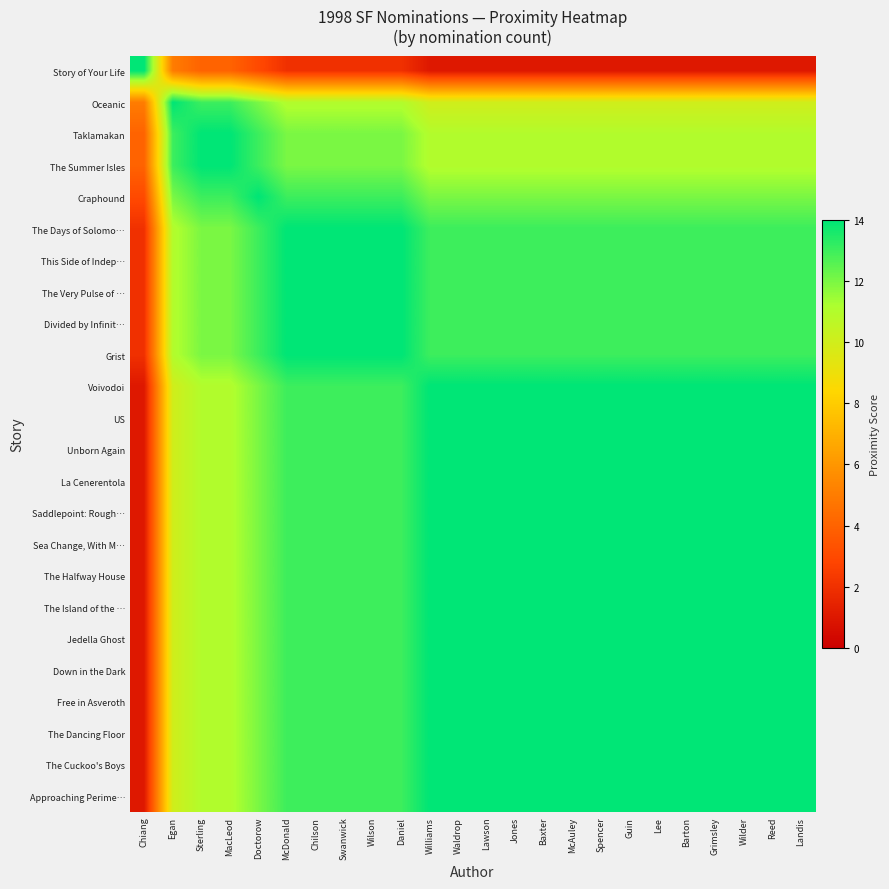

Reading left to right, list all the values displayed in this chart.

Story of Your Life: Chiang=14	Egan=5	Sterling=4	MacLeod=4	Doctorow=3	McDonald=2	Chilson=2	Swanwick=2	Wilson=2	Daniel=2	Williams=1	Waldrop=1	Lawson=1	Jones=1	Baxter=1	McAuley=1	Spencer=1	Guin=1	Lee=1	Barton=1	Grimsley=1	Wilder=1	Reed=1	Landis=1
Oceanic: Chiang=5	Egan=14	Sterling=13	MacLeod=13	Doctorow=12	McDonald=11	Chilson=11	Swanwick=11	Wilson=11	Daniel=11	Williams=10	Waldrop=10	Lawson=10	Jones=10	Baxter=10	McAuley=10	Spencer=10	Guin=10	Lee=10	Barton=10	Grimsley=10	Wilder=10	Reed=10	Landis=10
Taklamakan: Chiang=4	Egan=13	Sterling=14	MacLeod=14	Doctorow=13	McDonald=12	Chilson=12	Swanwick=12	Wilson=12	Daniel=12	Williams=11	Waldrop=11	Lawson=11	Jones=11	Baxter=11	McAuley=11	Spencer=11	Guin=11	Lee=11	Barton=11	Grimsley=11	Wilder=11	Reed=11	Landis=11
The Summer Isles: Chiang=4	Egan=13	Sterling=14	MacLeod=14	Doctorow=13	McDonald=12	Chilson=12	Swanwick=12	Wilson=12	Daniel=12	Williams=11	Waldrop=11	Lawson=11	Jones=11	Baxter=11	McAuley=11	Spencer=11	Guin=11	Lee=11	Barton=11	Grimsley=11	Wilder=11	Reed=11	Landis=11
Craphound: Chiang=3	Egan=12	Sterling=13	MacLeod=13	Doctorow=14	McDonald=13	Chilson=13	Swanwick=13	Wilson=13	Daniel=13	Williams=12	Waldrop=12	Lawson=12	Jones=12	Baxter=12	McAuley=12	Spencer=12	Guin=12	Lee=12	Barton=12	Grimsley=12	Wilder=12	Reed=12	Landis=12
The Days of Solomo…: Chiang=2	Egan=11	Sterling=12	MacLeod=12	Doctorow=13	McDonald=14	Chilson=14	Swanwick=14	Wilson=14	Daniel=14	Williams=13	Waldrop=13	Lawson=13	Jones=13	Baxter=13	McAuley=13	Spencer=13	Guin=13	Lee=13	Barton=13	Grimsley=13	Wilder=13	Reed=13	Landis=13
This Side of Indep…: Chiang=2	Egan=11	Sterling=12	MacLeod=12	Doctorow=13	McDonald=14	Chilson=14	Swanwick=14	Wilson=14	Daniel=14	Williams=13	Waldrop=13	Lawson=13	Jones=13	Baxter=13	McAuley=13	Spencer=13	Guin=13	Lee=13	Barton=13	Grimsley=13	Wilder=13	Reed=13	Landis=13
The Very Pulse of …: Chiang=2	Egan=11	Sterling=12	MacLeod=12	Doctorow=13	McDonald=14	Chilson=14	Swanwick=14	Wilson=14	Daniel=14	Williams=13	Waldrop=13	Lawson=13	Jones=13	Baxter=13	McAuley=13	Spencer=13	Guin=13	Lee=13	Barton=13	Grimsley=13	Wilder=13	Reed=13	Landis=13
Divided by Infinit…: Chiang=2	Egan=11	Sterling=12	MacLeod=12	Doctorow=13	McDonald=14	Chilson=14	Swanwick=14	Wilson=14	Daniel=14	Williams=13	Waldrop=13	Lawson=13	Jones=13	Baxter=13	McAuley=13	Spencer=13	Guin=13	Lee=13	Barton=13	Grimsley=13	Wilder=13	Reed=13	Landis=13
Grist: Chiang=2	Egan=11	Sterling=12	MacLeod=12	Doctorow=13	McDonald=14	Chilson=14	Swanwick=14	Wilson=14	Daniel=14	Williams=13	Waldrop=13	Lawson=13	Jones=13	Baxter=13	McAuley=13	Spencer=13	Guin=13	Lee=13	Barton=13	Grimsley=13	Wilder=13	Reed=13	Landis=13
Voivodoi: Chiang=1	Egan=10	Sterling=11	MacLeod=11	Doctorow=12	McDonald=13	Chilson=13	Swanwick=13	Wilson=13	Daniel=13	Williams=14	Waldrop=14	Lawson=14	Jones=14	Baxter=14	McAuley=14	Spencer=14	Guin=14	Lee=14	Barton=14	Grimsley=14	Wilder=14	Reed=14	Landis=14
US: Chiang=1	Egan=10	Sterling=11	MacLeod=11	Doctorow=12	McDonald=13	Chilson=13	Swanwick=13	Wilson=13	Daniel=13	Williams=14	Waldrop=14	Lawson=14	Jones=14	Baxter=14	McAuley=14	Spencer=14	Guin=14	Lee=14	Barton=14	Grimsley=14	Wilder=14	Reed=14	Landis=14
Unborn Again: Chiang=1	Egan=10	Sterling=11	MacLeod=11	Doctorow=12	McDonald=13	Chilson=13	Swanwick=13	Wilson=13	Daniel=13	Williams=14	Waldrop=14	Lawson=14	Jones=14	Baxter=14	McAuley=14	Spencer=14	Guin=14	Lee=14	Barton=14	Grimsley=14	Wilder=14	Reed=14	Landis=14
La Cenerentola: Chiang=1	Egan=10	Sterling=11	MacLeod=11	Doctorow=12	McDonald=13	Chilson=13	Swanwick=13	Wilson=13	Daniel=13	Williams=14	Waldrop=14	Lawson=14	Jones=14	Baxter=14	McAuley=14	Spencer=14	Guin=14	Lee=14	Barton=14	Grimsley=14	Wilder=14	Reed=14	Landis=14
Saddlepoint: Rough…: Chiang=1	Egan=10	Sterling=11	MacLeod=11	Doctorow=12	McDonald=13	Chilson=13	Swanwick=13	Wilson=13	Daniel=13	Williams=14	Waldrop=14	Lawson=14	Jones=14	Baxter=14	McAuley=14	Spencer=14	Guin=14	Lee=14	Barton=14	Grimsley=14	Wilder=14	Reed=14	Landis=14
Sea Change, With M…: Chiang=1	Egan=10	Sterling=11	MacLeod=11	Doctorow=12	McDonald=13	Chilson=13	Swanwick=13	Wilson=13	Daniel=13	Williams=14	Waldrop=14	Lawson=14	Jones=14	Baxter=14	McAuley=14	Spencer=14	Guin=14	Lee=14	Barton=14	Grimsley=14	Wilder=14	Reed=14	Landis=14
The Halfway House: Chiang=1	Egan=10	Sterling=11	MacLeod=11	Doctorow=12	McDonald=13	Chilson=13	Swanwick=13	Wilson=13	Daniel=13	Williams=14	Waldrop=14	Lawson=14	Jones=14	Baxter=14	McAuley=14	Spencer=14	Guin=14	Lee=14	Barton=14	Grimsley=14	Wilder=14	Reed=14	Landis=14
The Island of the …: Chiang=1	Egan=10	Sterling=11	MacLeod=11	Doctorow=12	McDonald=13	Chilson=13	Swanwick=13	Wilson=13	Daniel=13	Williams=14	Waldrop=14	Lawson=14	Jones=14	Baxter=14	McAuley=14	Spencer=14	Guin=14	Lee=14	Barton=14	Grimsley=14	Wilder=14	Reed=14	Landis=14
Jedella Ghost: Chiang=1	Egan=10	Sterling=11	MacLeod=11	Doctorow=12	McDonald=13	Chilson=13	Swanwick=13	Wilson=13	Daniel=13	Williams=14	Waldrop=14	Lawson=14	Jones=14	Baxter=14	McAuley=14	Spencer=14	Guin=14	Lee=14	Barton=14	Grimsley=14	Wilder=14	Reed=14	Landis=14
Down in the Dark: Chiang=1	Egan=10	Sterling=11	MacLeod=11	Doctorow=12	McDonald=13	Chilson=13	Swanwick=13	Wilson=13	Daniel=13	Williams=14	Waldrop=14	Lawson=14	Jones=14	Baxter=14	McAuley=14	Spencer=14	Guin=14	Lee=14	Barton=14	Grimsley=14	Wilder=14	Reed=14	Landis=14
Free in Asveroth: Chiang=1	Egan=10	Sterling=11	MacLeod=11	Doctorow=12	McDonald=13	Chilson=13	Swanwick=13	Wilson=13	Daniel=13	Williams=14	Waldrop=14	Lawson=14	Jones=14	Baxter=14	McAuley=14	Spencer=14	Guin=14	Lee=14	Barton=14	Grimsley=14	Wilder=14	Reed=14	Landis=14
The Dancing Floor: Chiang=1	Egan=10	Sterling=11	MacLeod=11	Doctorow=12	McDonald=13	Chilson=13	Swanwick=13	Wilson=13	Daniel=13	Williams=14	Waldrop=14	Lawson=14	Jones=14	Baxter=14	McAuley=14	Spencer=14	Guin=14	Lee=14	Barton=14	Grimsley=14	Wilder=14	Reed=14	Landis=14
The Cuckoo's Boys: Chiang=1	Egan=10	Sterling=11	MacLeod=11	Doctorow=12	McDonald=13	Chilson=13	Swanwick=13	Wilson=13	Daniel=13	Williams=14	Waldrop=14	Lawson=14	Jones=14	Baxter=14	McAuley=14	Spencer=14	Guin=14	Lee=14	Barton=14	Grimsley=14	Wilder=14	Reed=14	Landis=14
Approaching Perime…: Chiang=1	Egan=10	Sterling=11	MacLeod=11	Doctorow=12	McDonald=13	Chilson=13	Swanwick=13	Wilson=13	Daniel=13	Williams=14	Waldrop=14	Lawson=14	Jones=14	Baxter=14	McAuley=14	Spencer=14	Guin=14	Lee=14	Barton=14	Grimsley=14	Wilder=14	Reed=14	Landis=14